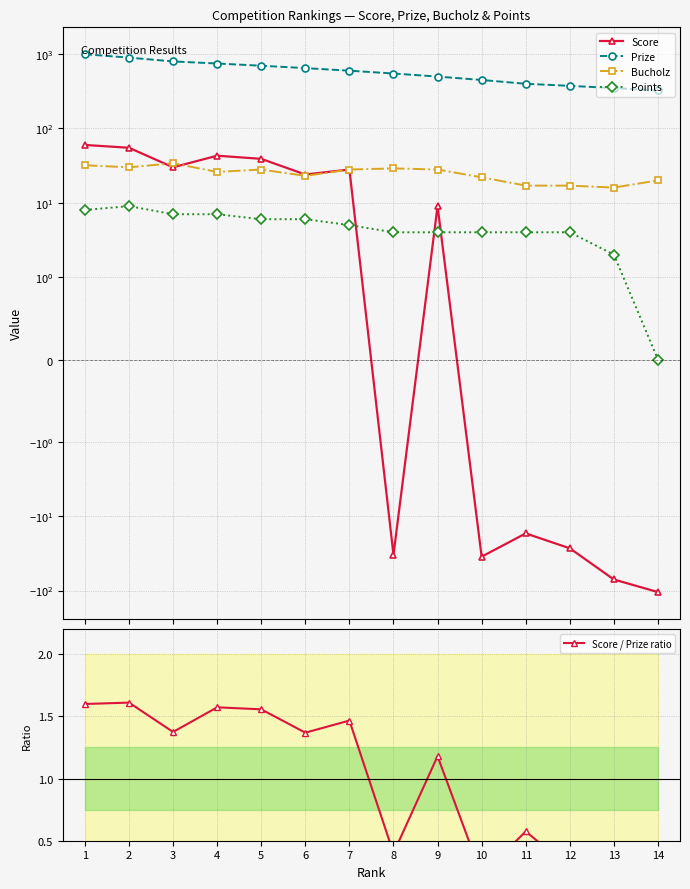

What is the spread (max minus min) of values at 11?

417.0